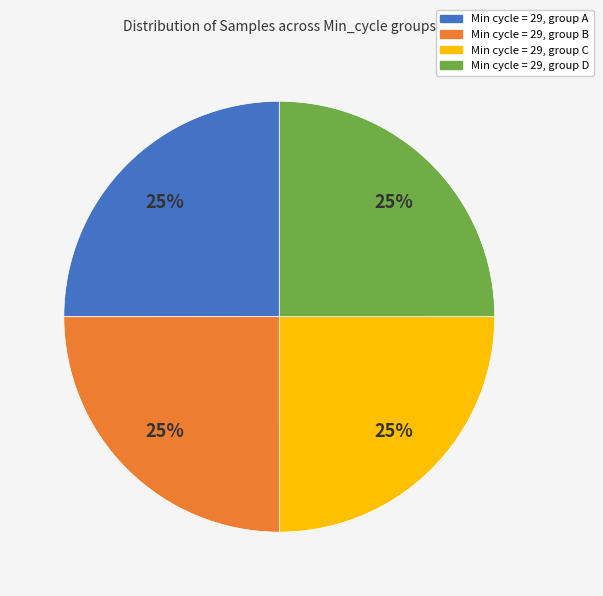

True or false: Min cycle = 29, group C accounts for 25% of the total.

True